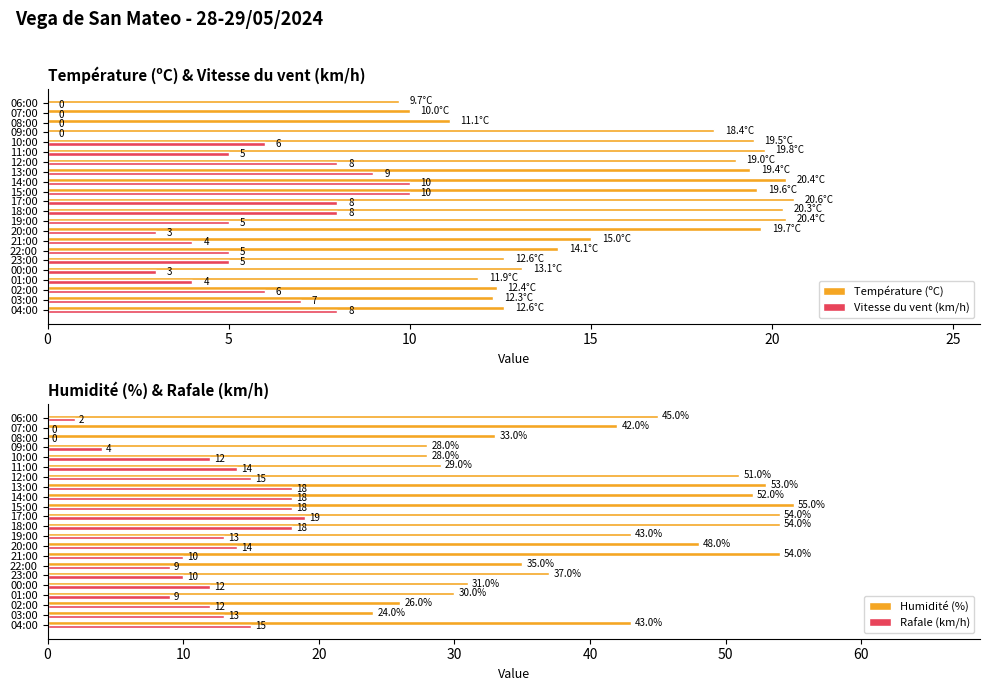

What is the highest value of the Vitesse du vent (km/h) series?

10.0